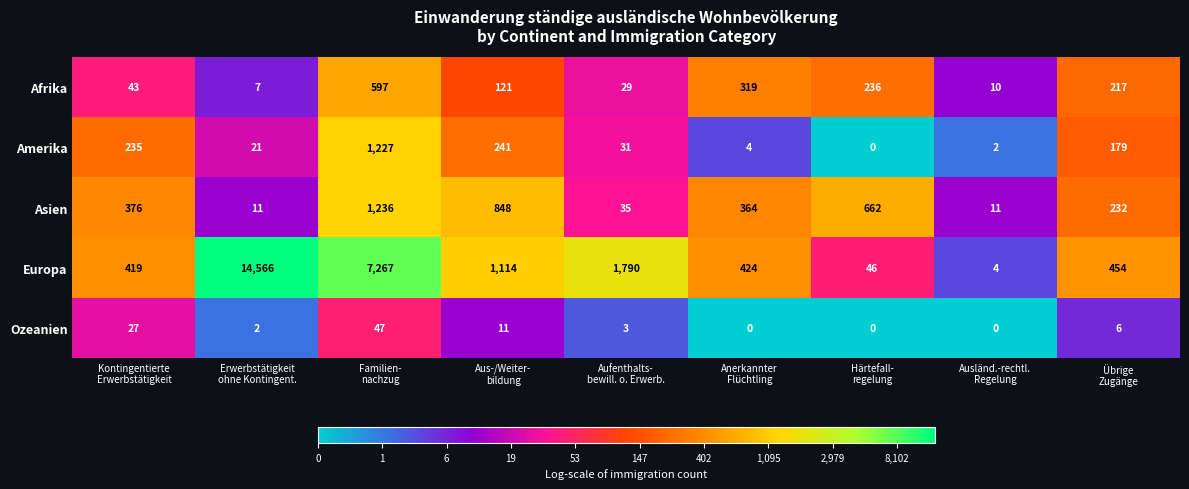

List the series in order of their peak value, highest first.

Europa, Asien, Amerika, Afrika, Ozeanien